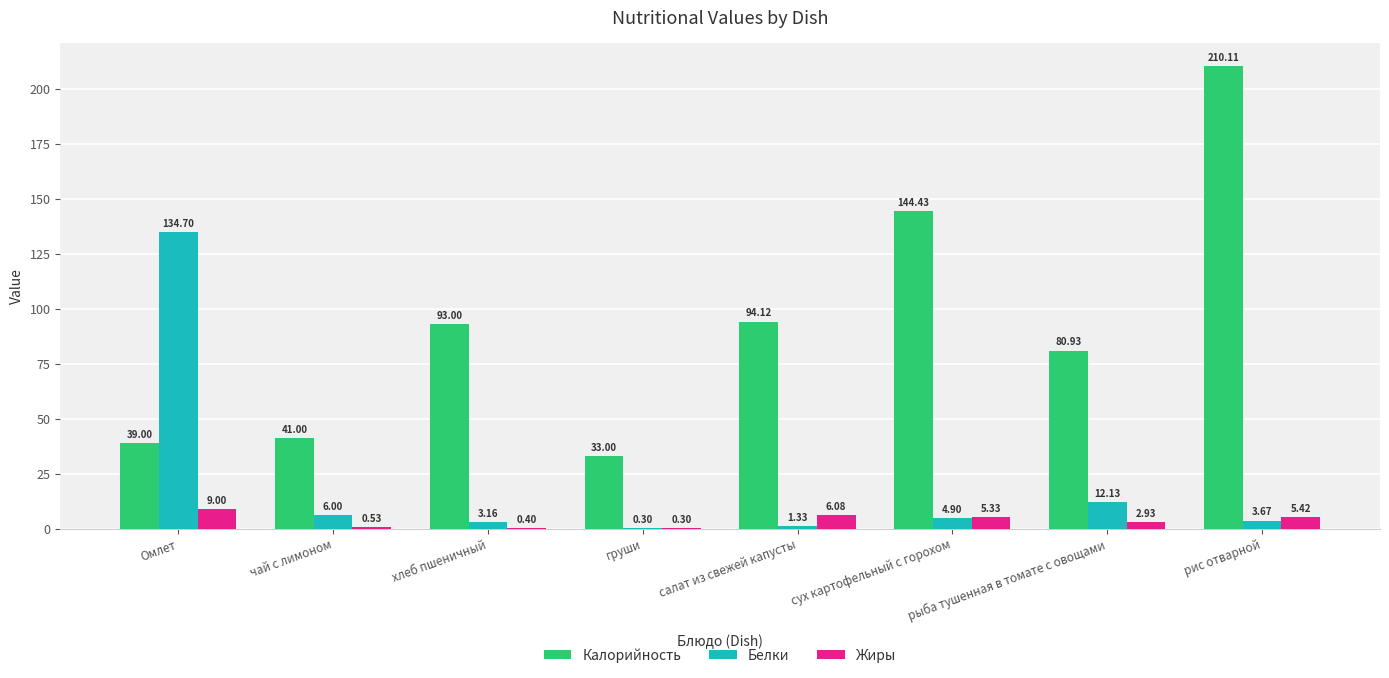

Which series has the largest total across all categories?

Калорийность